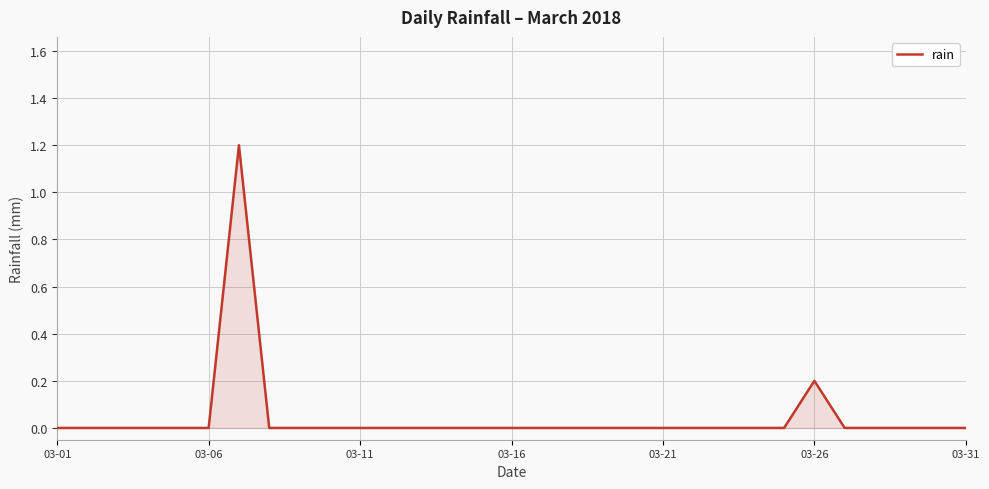

What is the greatest value displayed?

1.2